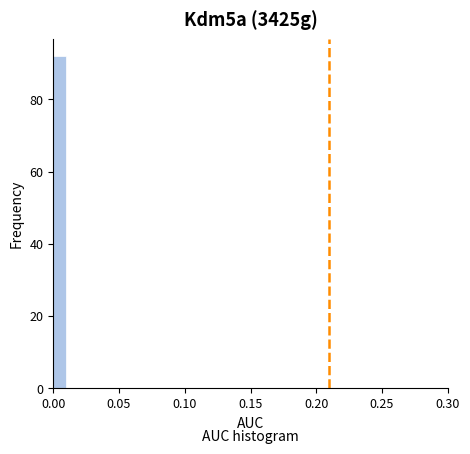

Around what value on the x-axis is the tallest bar? Give the approximate position of its centre, as read against the axis.

0.005